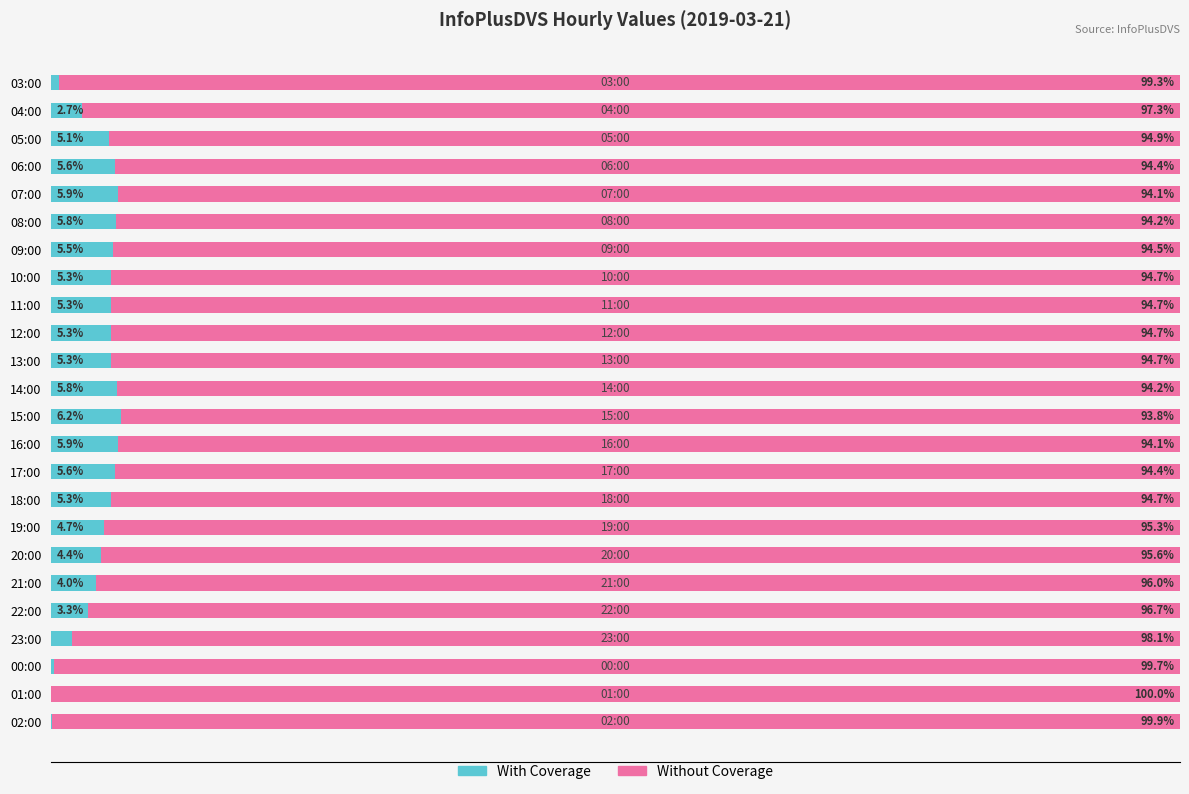

Which series has the largest total across all categories?

Without Coverage